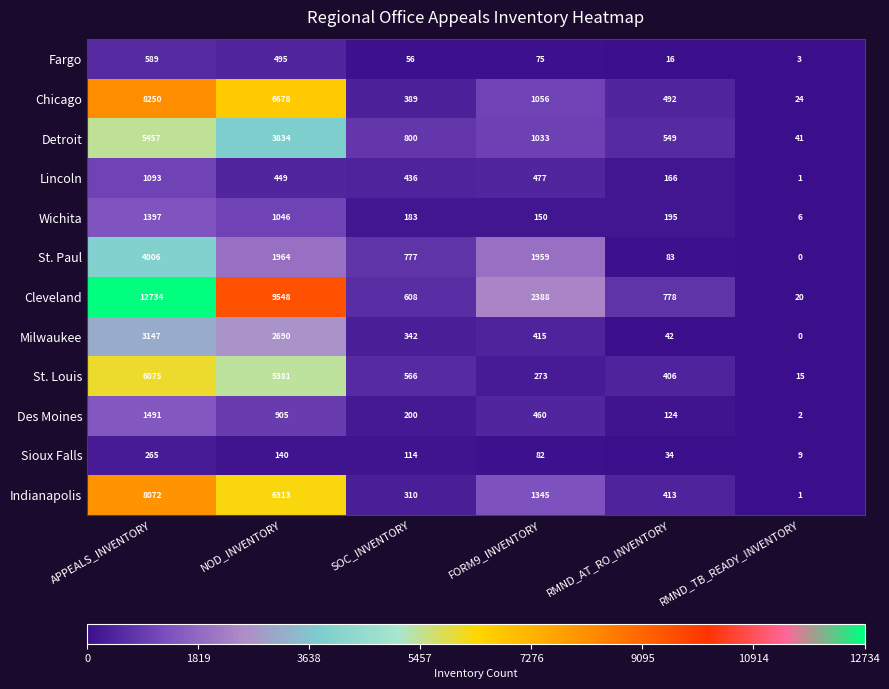

At how many categories does at least one series exceed 330?

5